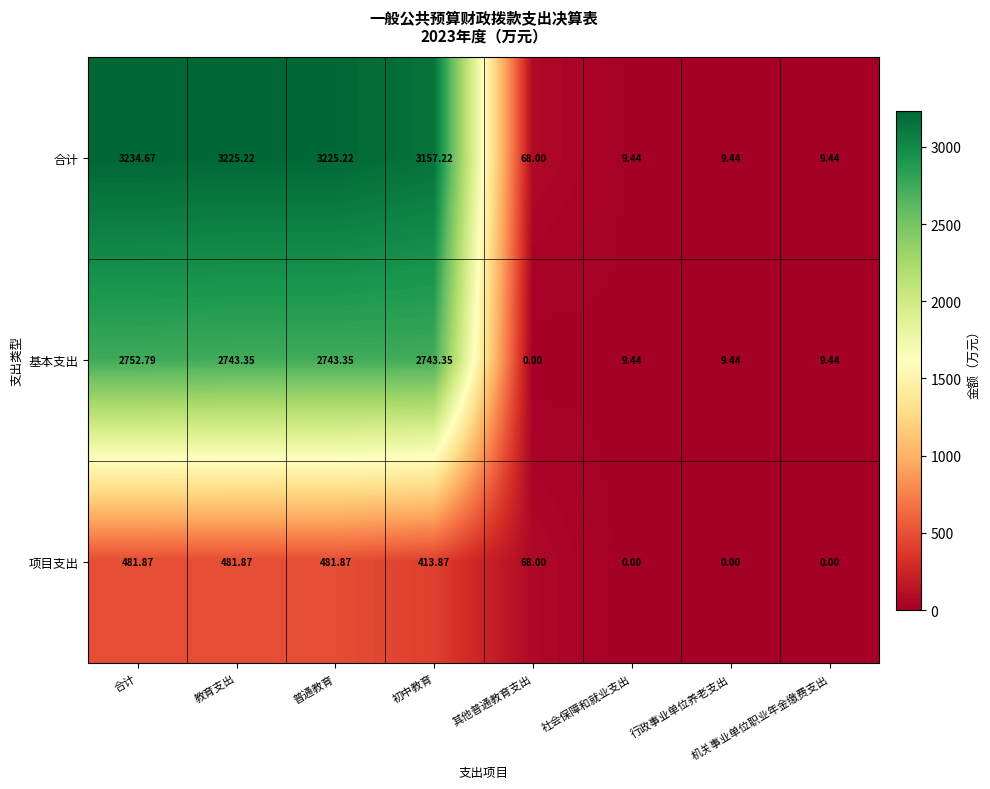

Which series has the largest total across all categories?

合计